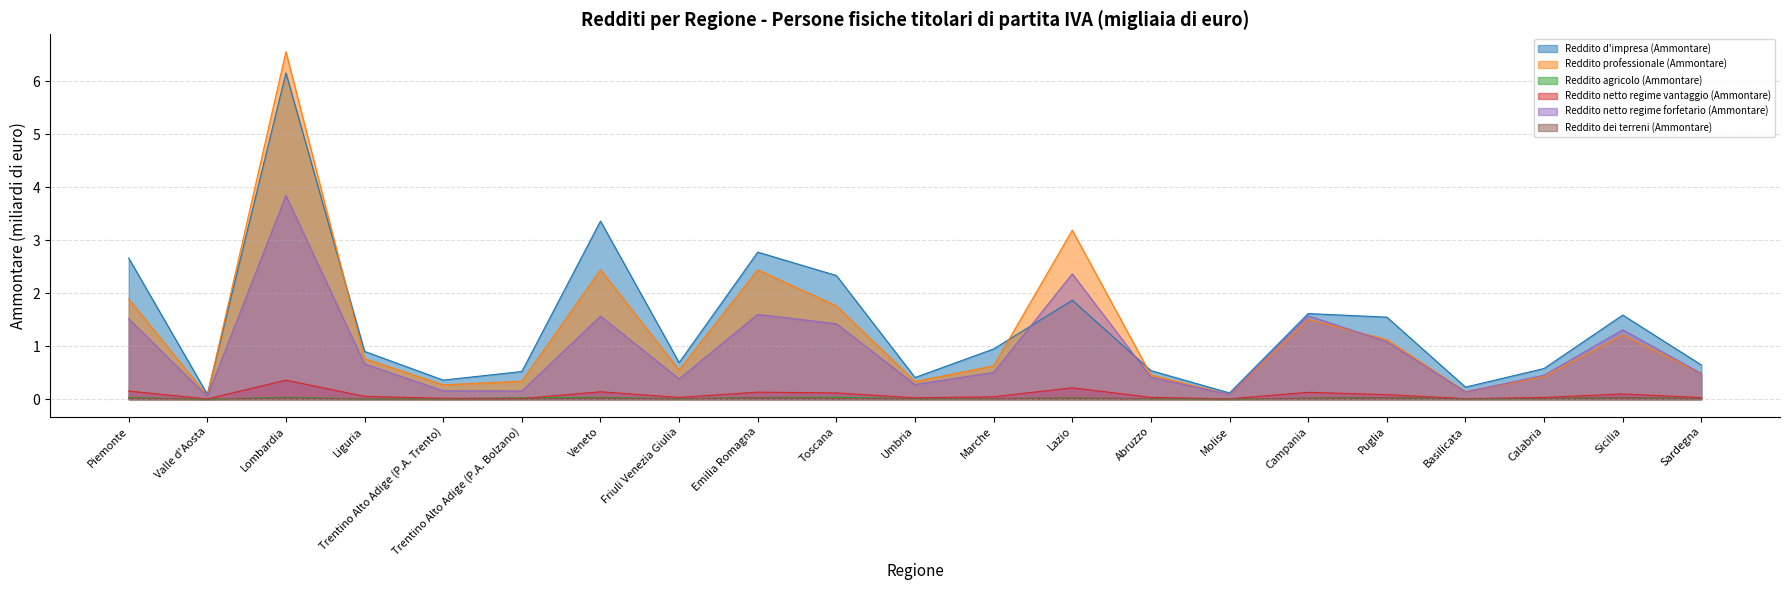

At which label does Reddito agricolo (Ammontare) reach its minimum?

Valle d'Aosta